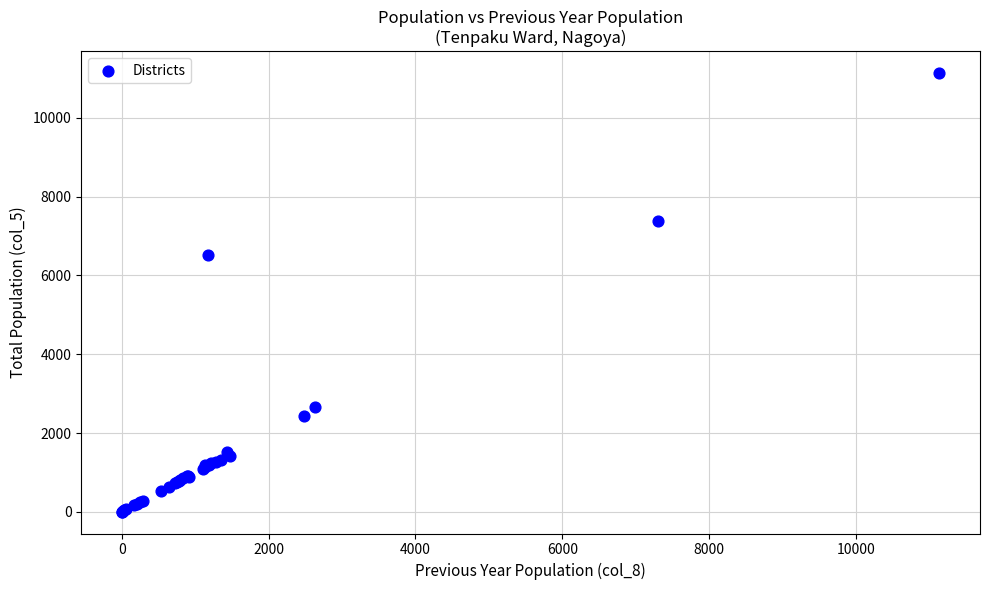

What Y value in the scatter plot is closest to 5572?

6519